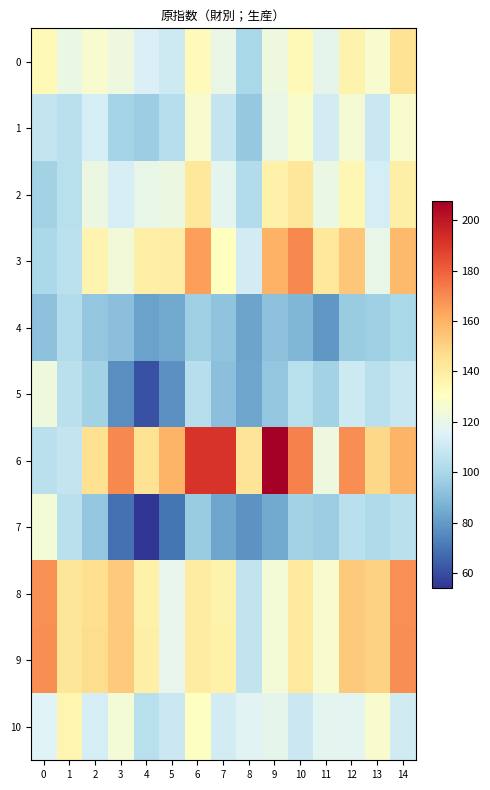

Which series has the largest total across all categories?

6